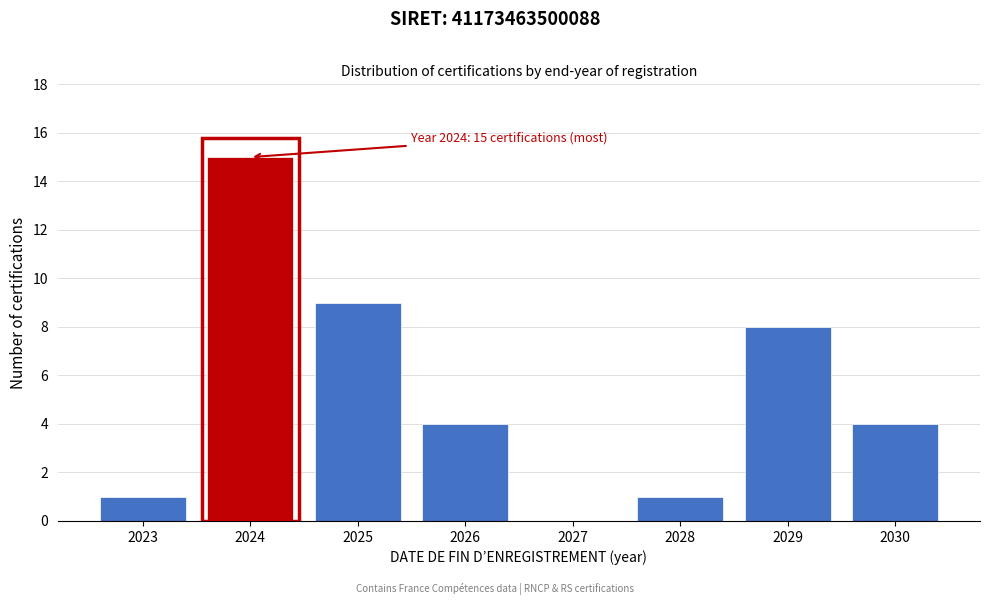

Reading left to right, extract all data points from this chart.

2023=1	2024=15	2025=9	2026=4	2027=0	2028=1	2029=8	2030=4